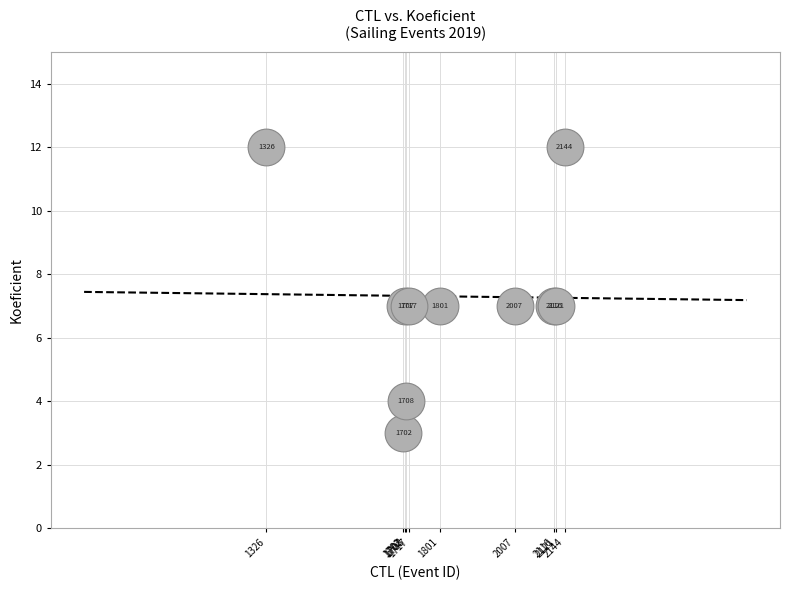

What Y value in the scatter plot is closest to 7?

7